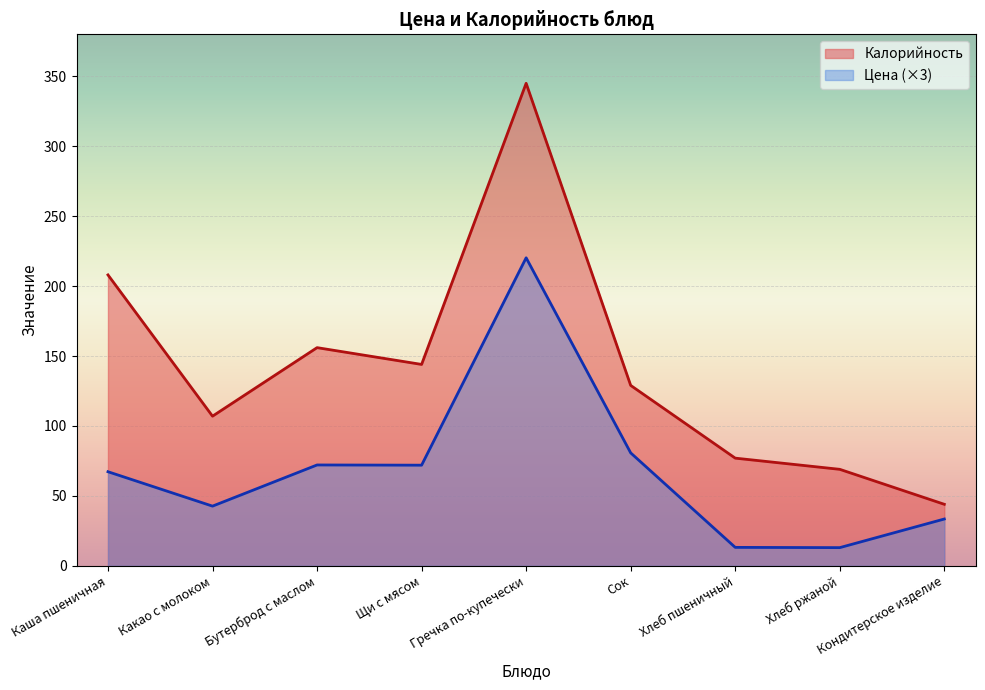

Reading left to right, extract all data points from this chart.

Цена: 67.3	42.7	72.1	72.0	220.2	80.8	13.2	13.0	33.5
Калорийность: 208.0	107.0	156.0	144.0	345.0	129.0	77.0	69.0	44.0